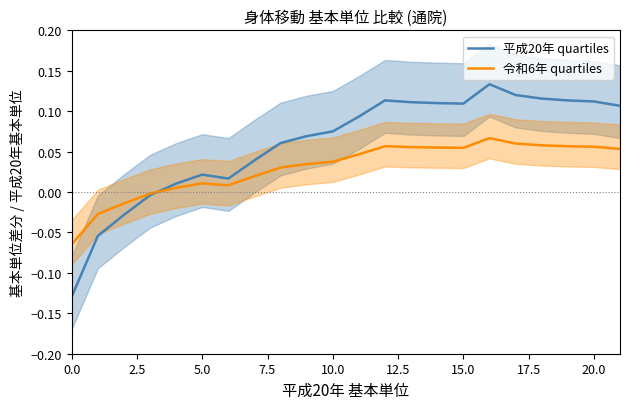

How many interior local peaks does the 平成20年 quartiles series have?

3